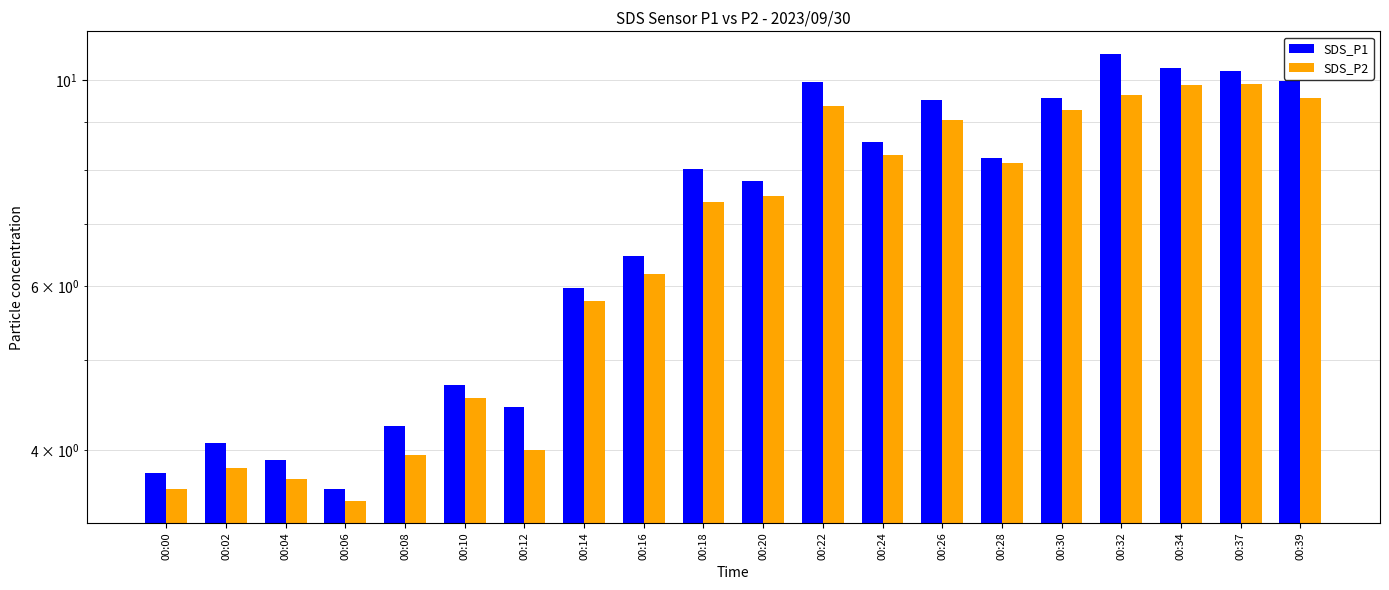

Rank the series by their average value, from lowest to highest.

SDS_P2, SDS_P1